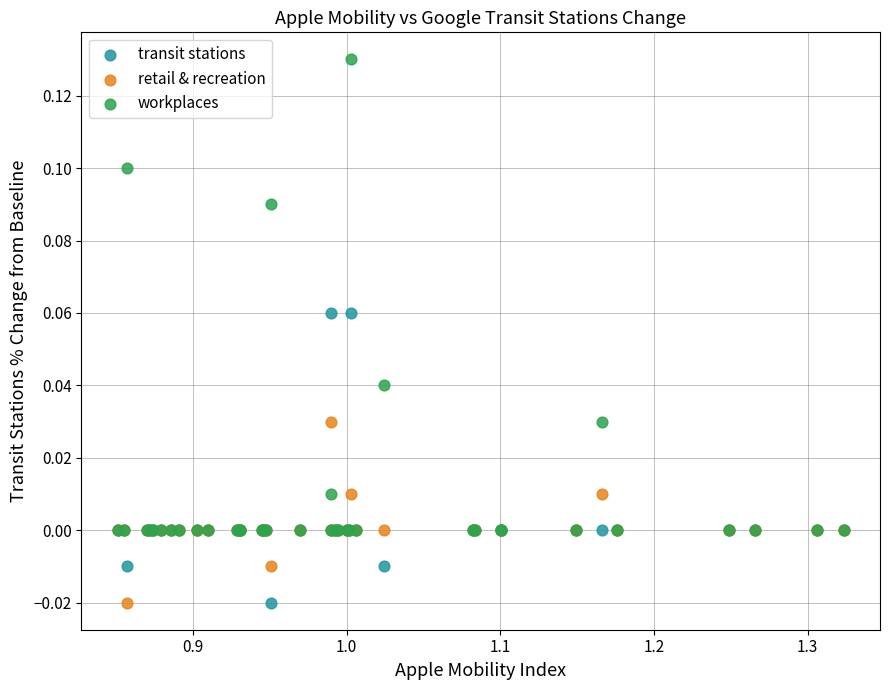

What are all the series names shown in the legend?

transit stations, retail & recreation, workplaces